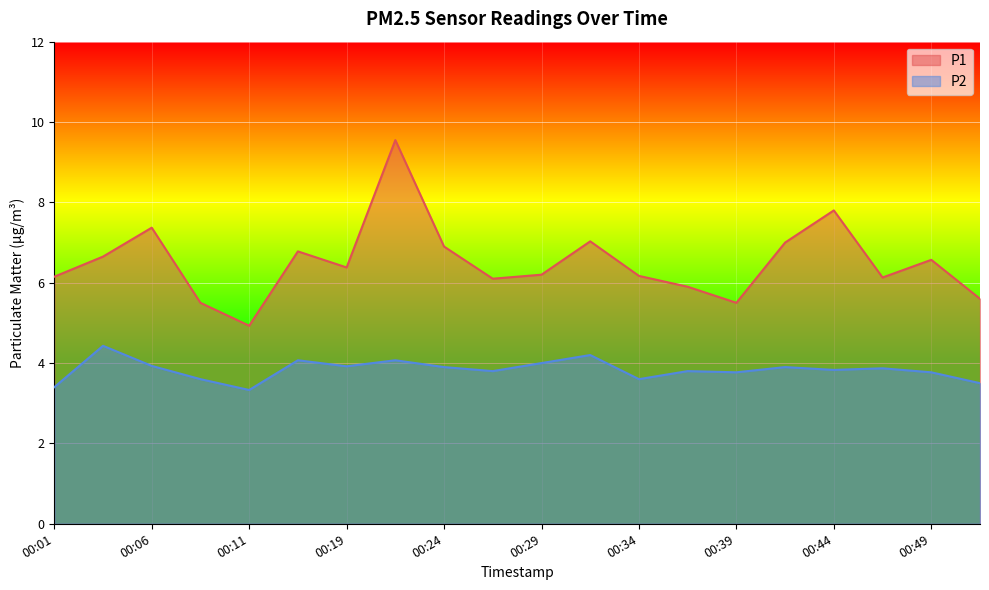

What is the sum of the P1 values at 00:06 and 00:04?

14.0